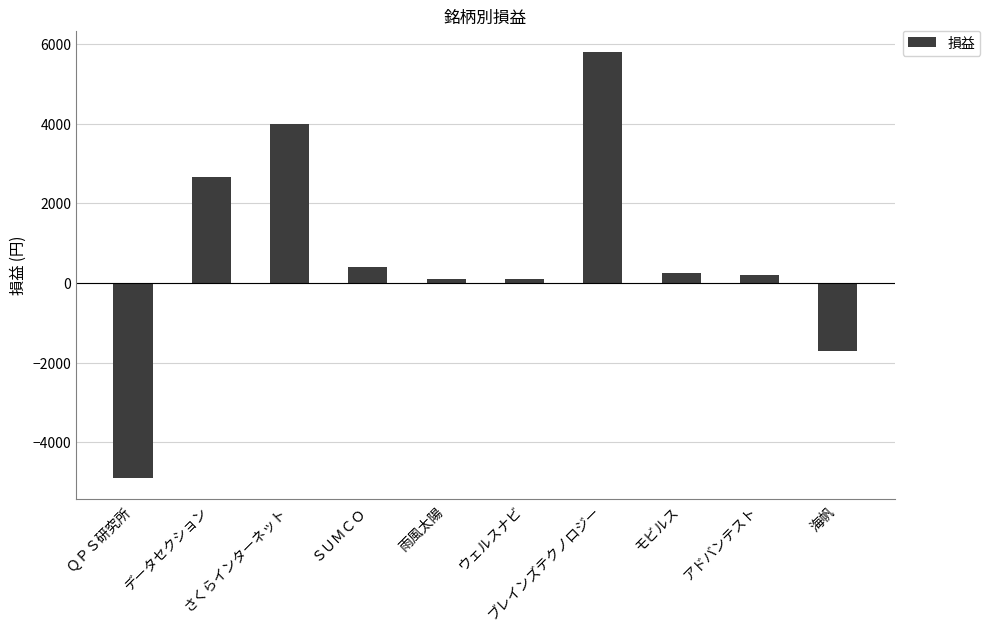

What is the value of the 3rd bar from the left?

4000